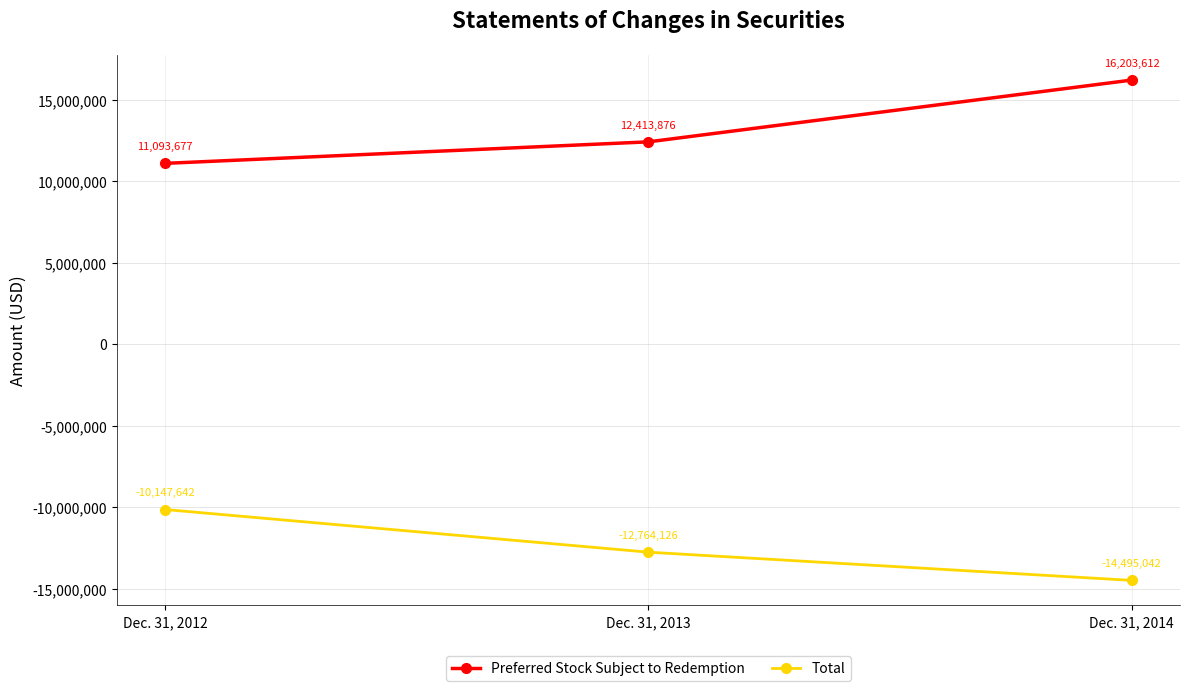

What are all the series names shown in the legend?

Preferred Stock Subject to Redemption, Total